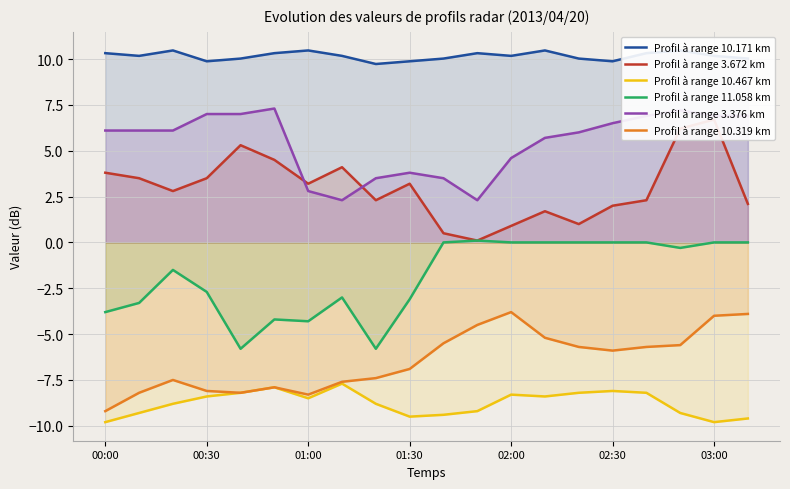

What is the minimum value for Profil à range 10.319 km?

-9.2